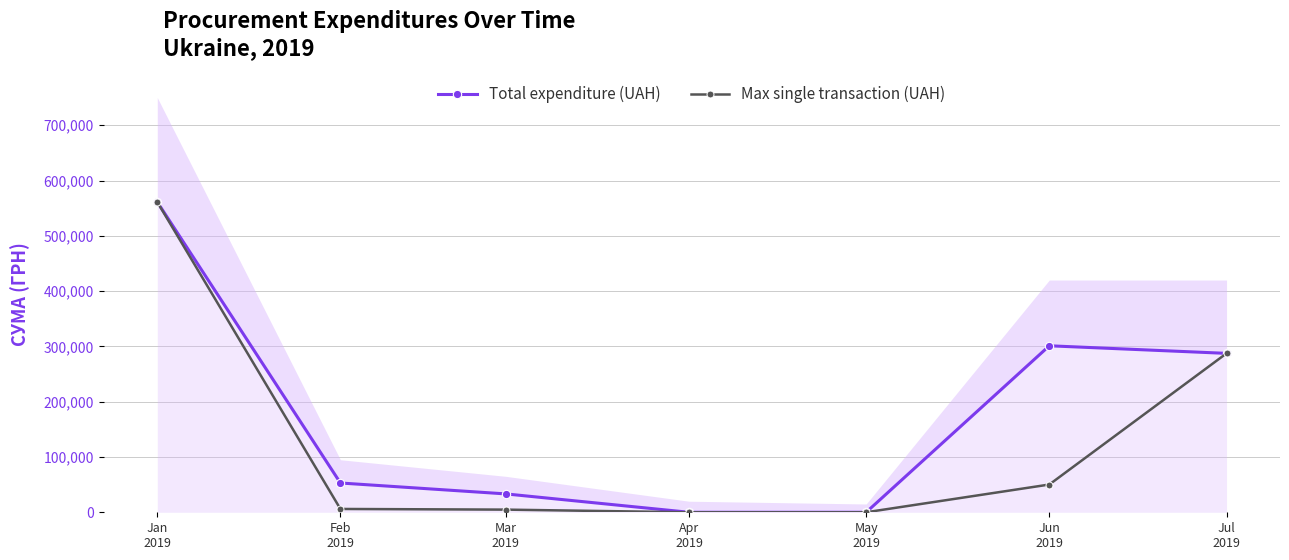

Rank the categories by Total expenditure (UAH) value from lowest to highest.

Apr
2019, May
2019, Mar
2019, Feb
2019, Jul
2019, Jun
2019, Jan
2019